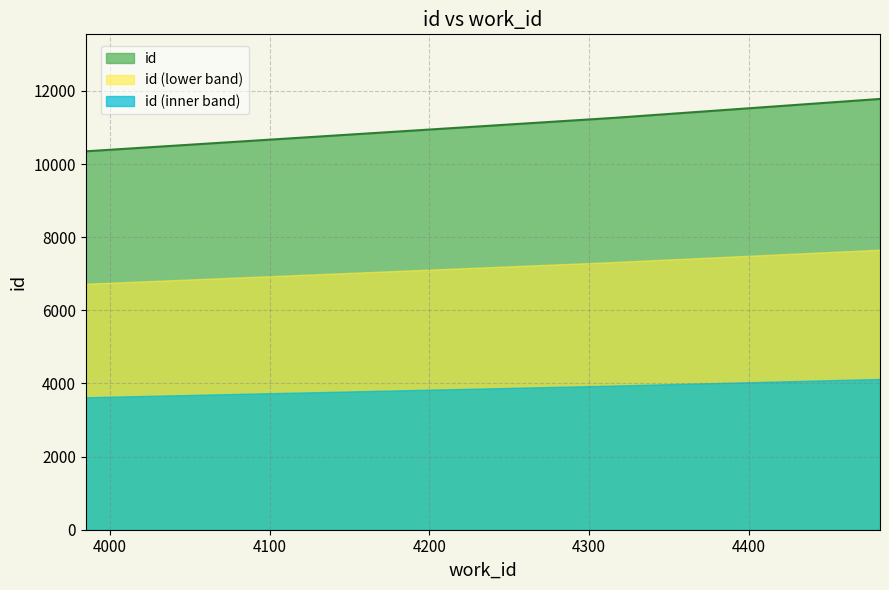

What is the maximum value shown in the chart?

11782.0